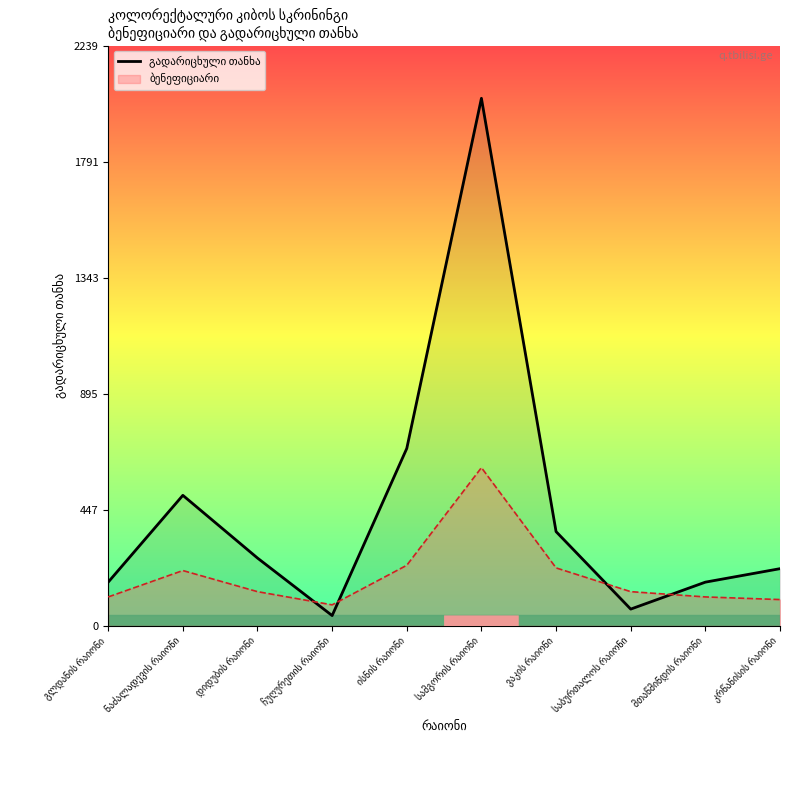

List the labels in order of value, largest first.

სამგორის რაიონი, ისნის რაიონი, ნაძალადევის რაიონი, ვაკის რაიონი, დიდუბის რაიონი, კრწანისის რაიონი, გლდანის რაიონი, მთაწმინდის რაიონი, საბურთალოს რაიონი, ჩუღურეთის რაიონი